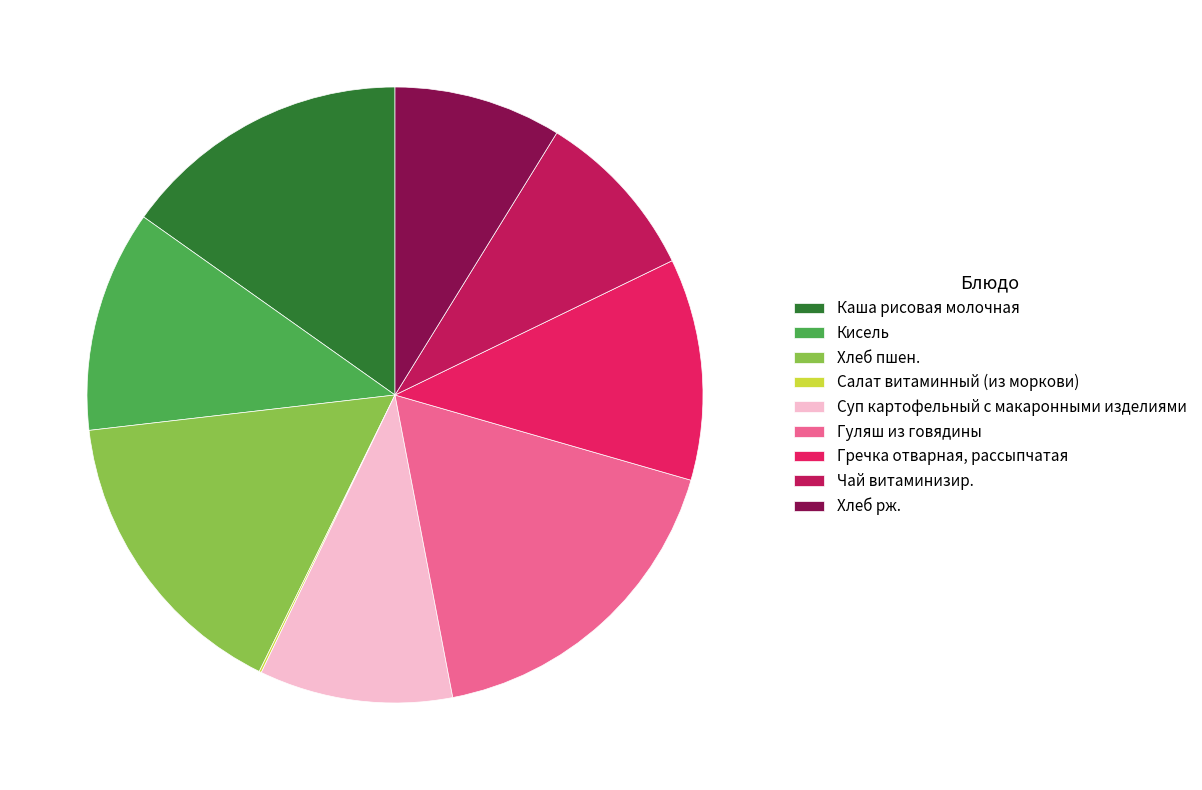

Which slice is the largest?

Гуляш из говядины